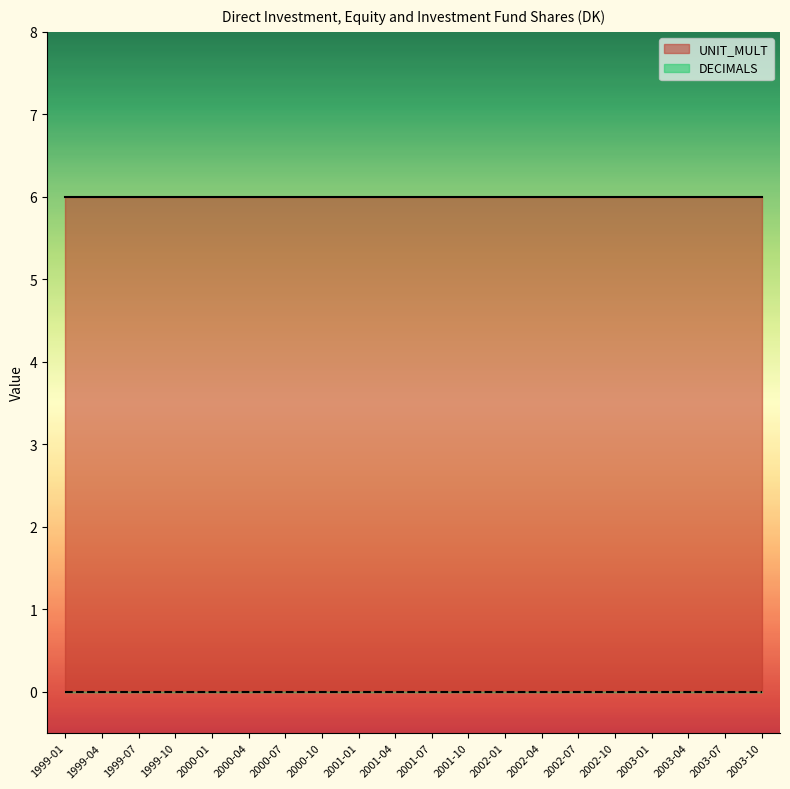

Read the UNIT_MULT value at 1999-10.

6